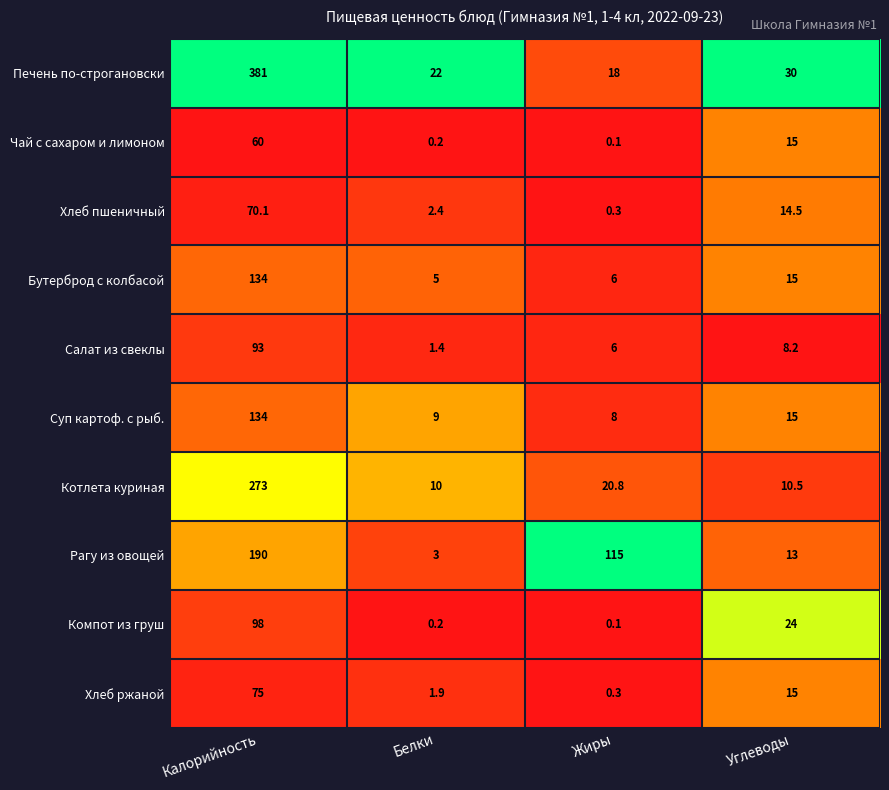

Which category has the lowest value across all series?

Жиры